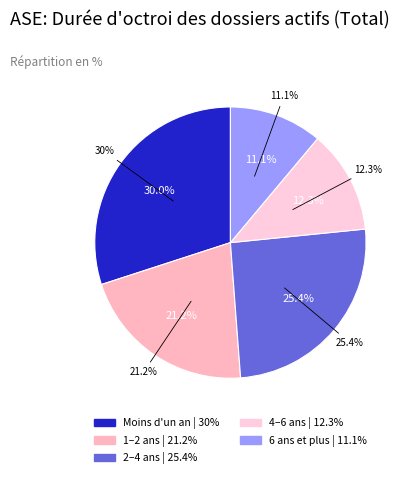

How many segments does this pie chart have?

5